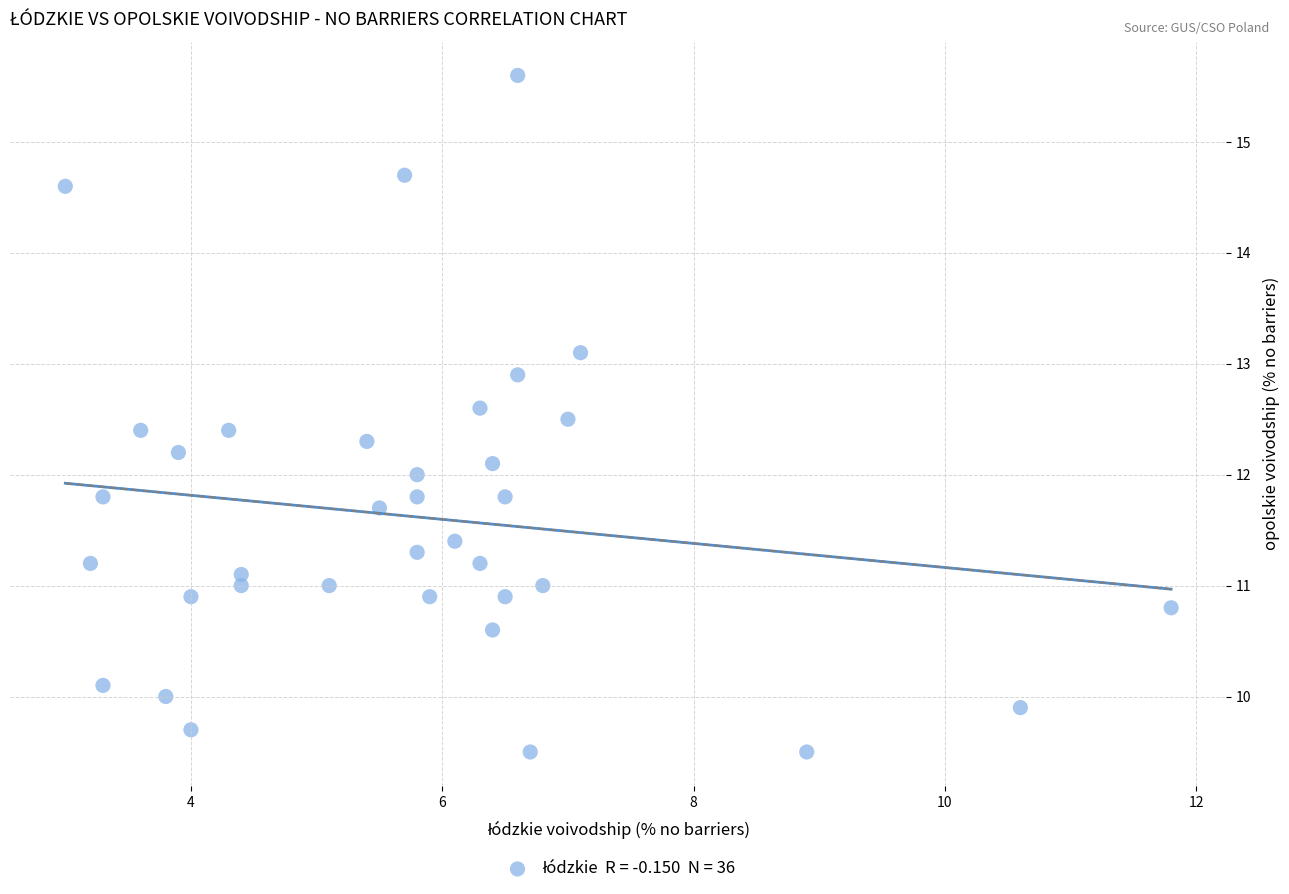

What is the range of Y values (max minus min)?

6.1